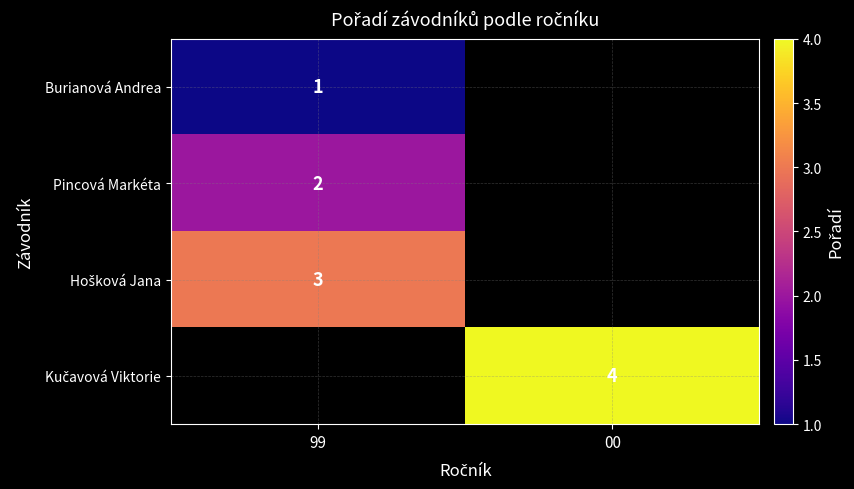

The Pincová Markéta series shows 3 at 99. True or false?

False